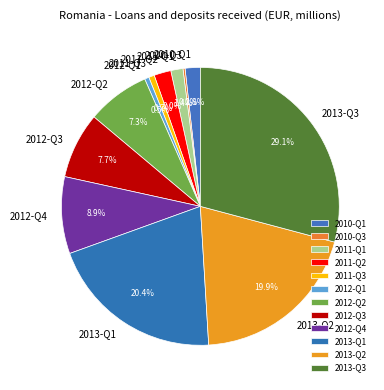

Is there a majority slice in this chart?

No